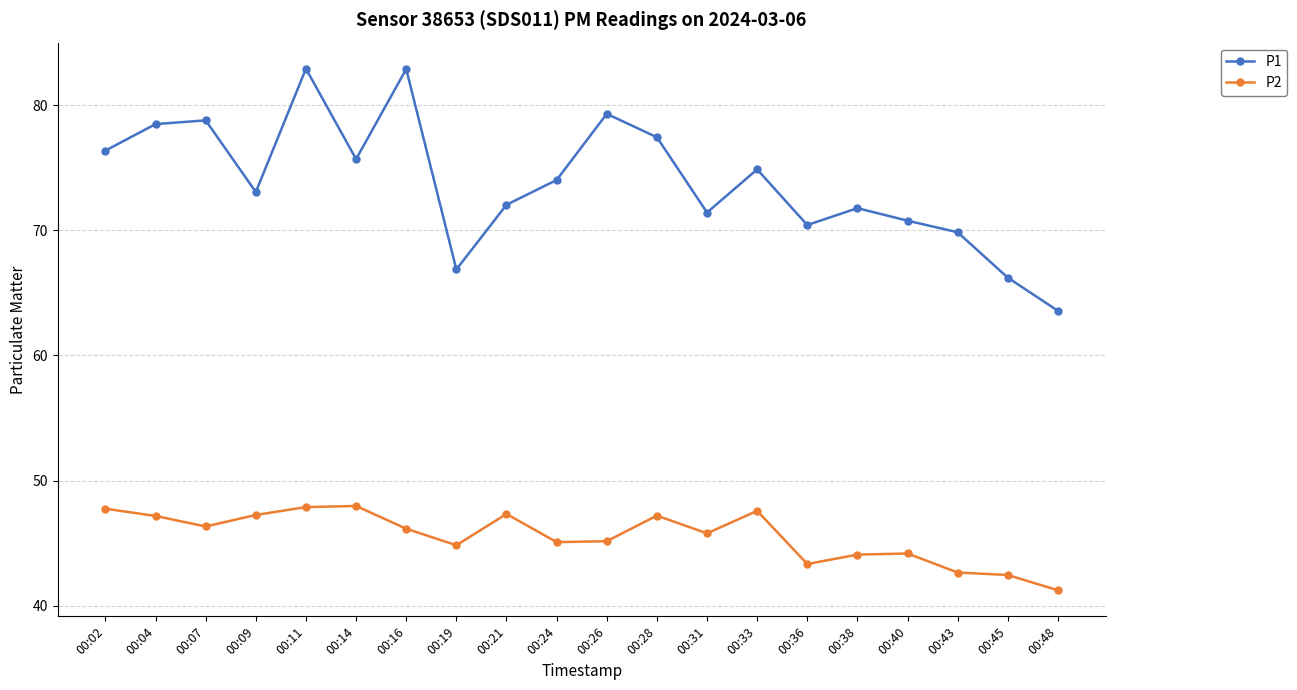

How many values in the P2 series exceed 46?

10